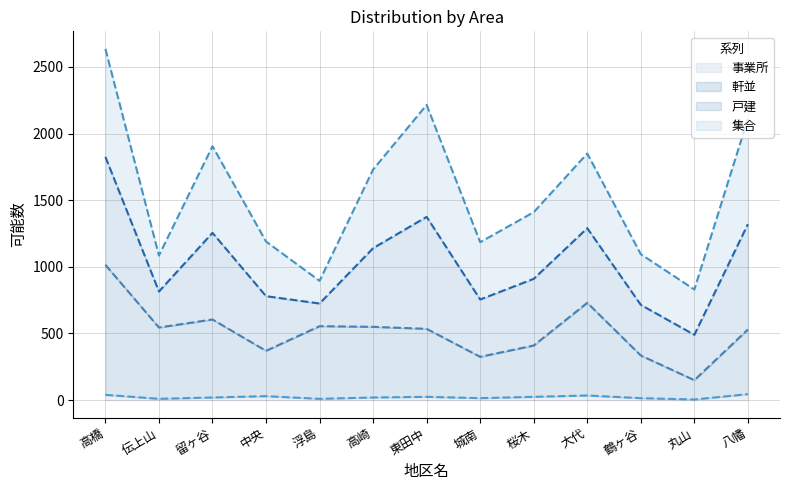

What is the difference between the maximum and second lowest values in the 事業所 series?

35